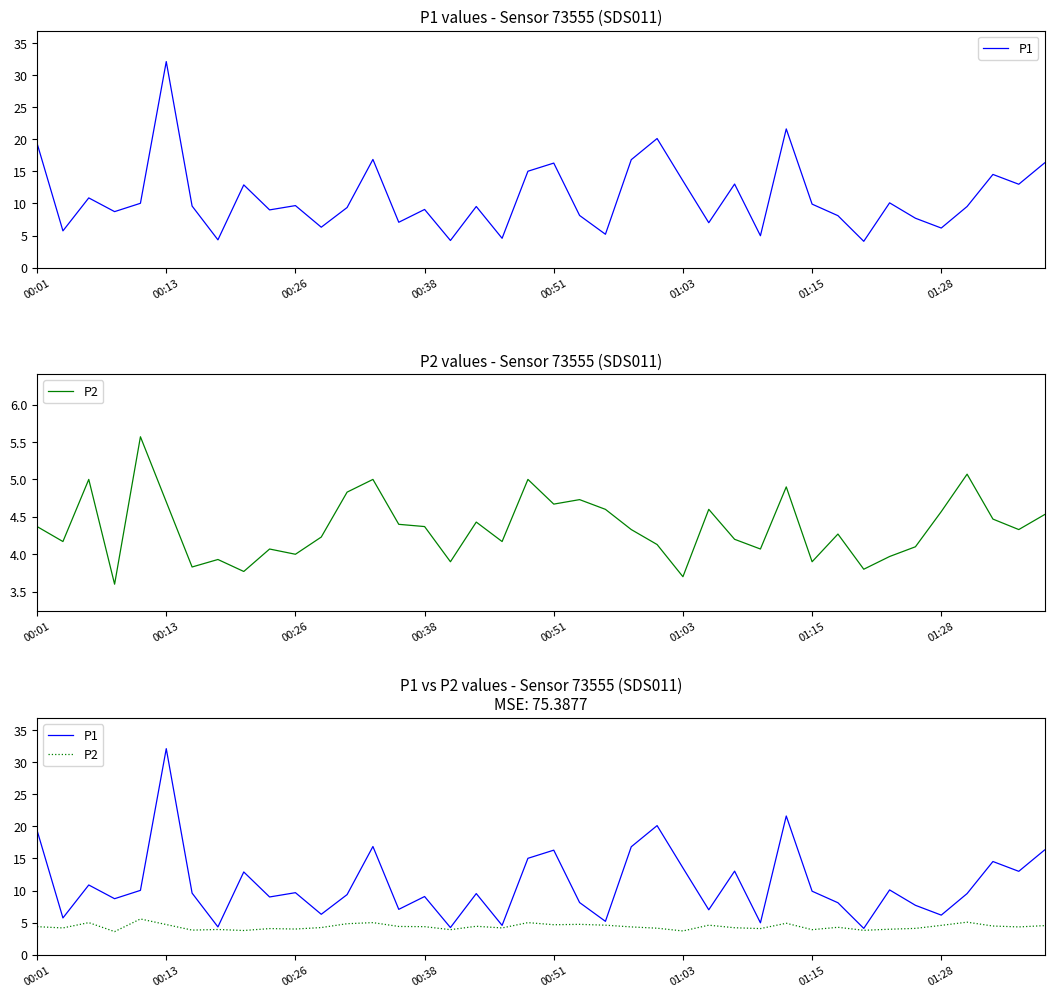

Which series has the largest total across all categories?

P1